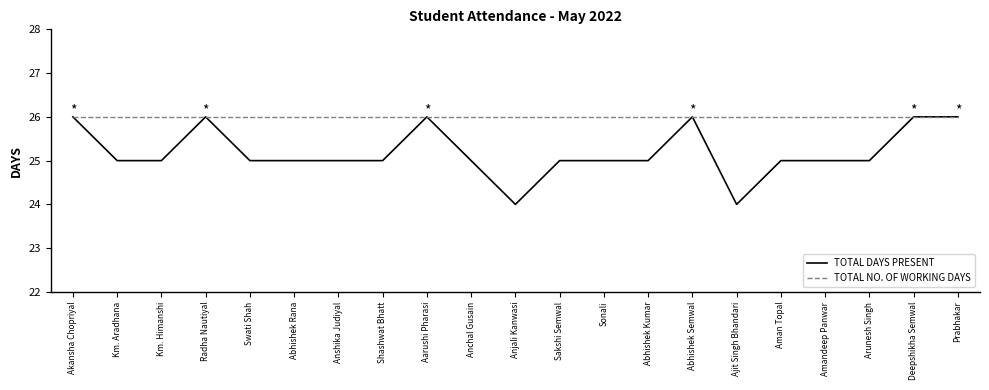

At Anshika Judiyal, list the series in order from smallest to largest.

TOTAL DAYS PRESENT, TOTAL NO. OF WORKING DAYS